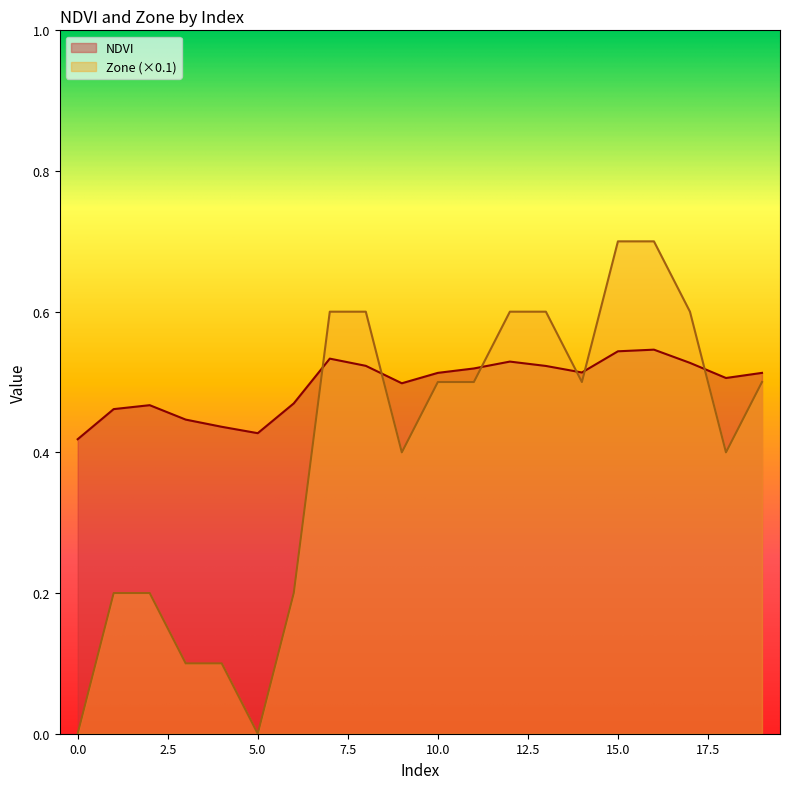

Reading right to left, list all the values displayed in this chart.

NDVI: 19=0.5	18=0.5	17=0.5	16=0.5	15=0.5	14=0.5	13=0.5	12=0.5	11=0.5	10=0.5	9=0.5	8=0.5	7=0.5	6=0.5	5=0.4	4=0.4	3=0.4	2=0.5	1=0.5	0=0.4
Zone: 19=0.5	18=0.4	17=0.6	16=0.7	15=0.7	14=0.5	13=0.6	12=0.6	11=0.5	10=0.5	9=0.4	8=0.6	7=0.6	6=0.2	5=0.0	4=0.1	3=0.1	2=0.2	1=0.2	0=0.0